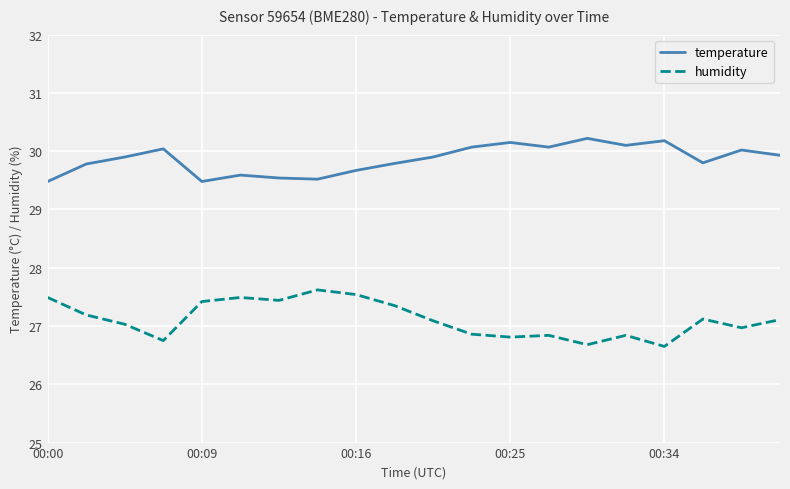

List the series in order of their peak value, lowest first.

humidity, temperature